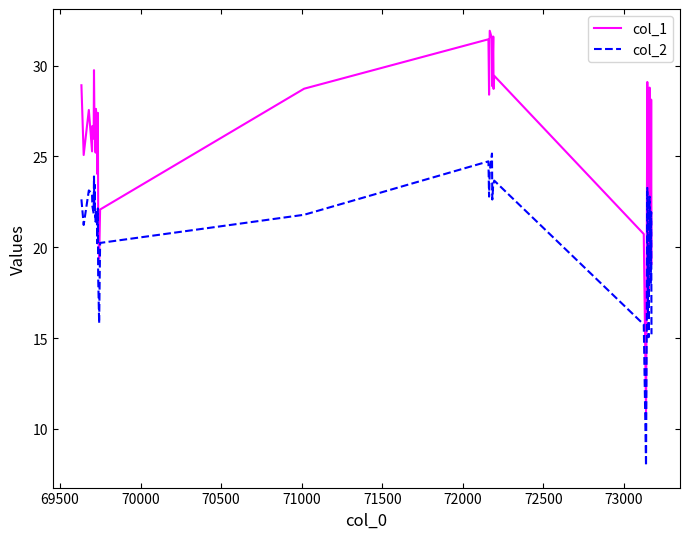

What is the smallest value displayed?

8.0